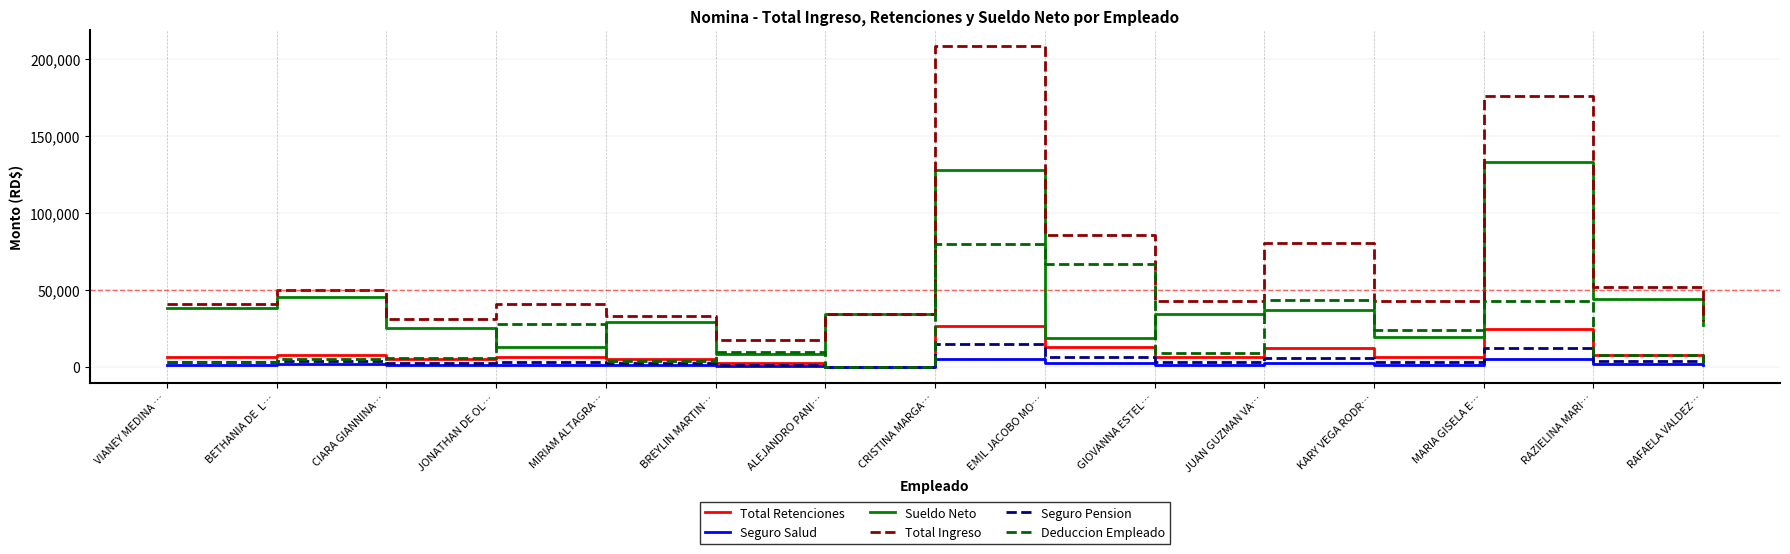

True or false: Seguro Pension and Total Ingreso intersect in this chart.

False